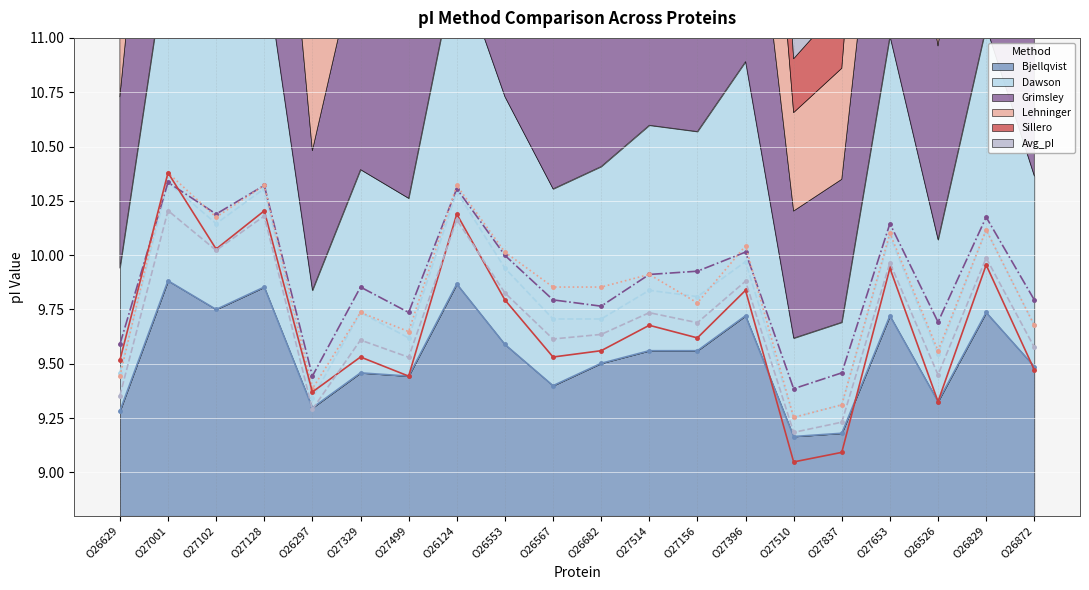

True or false: Lehninger has a value of 15.3 at O27001.

False